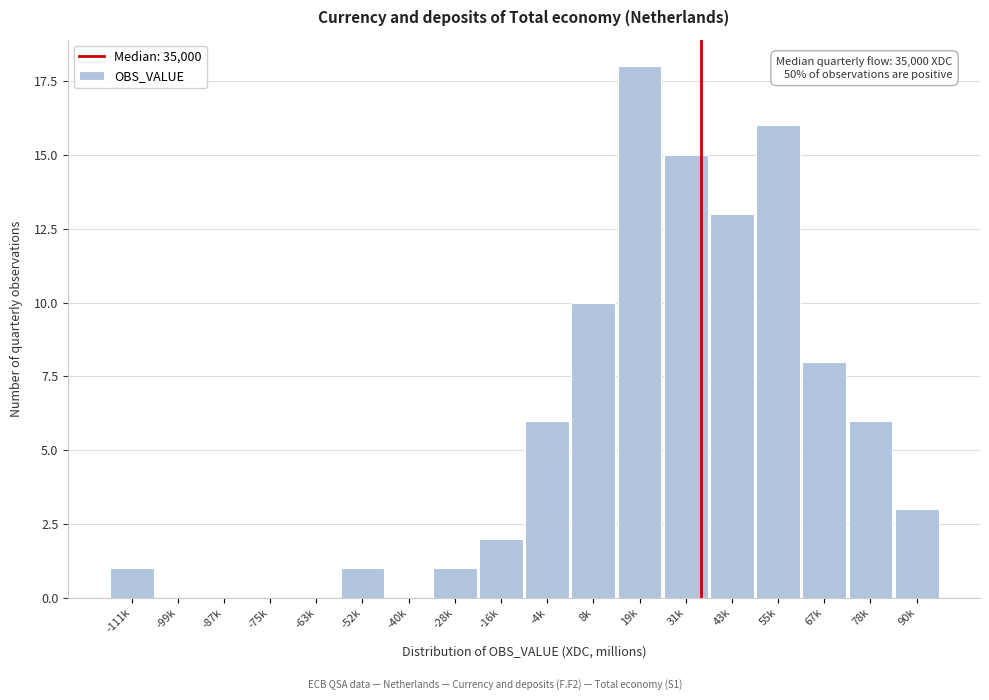

Reading right to left, extract all data points from this chart.

90k=3	78k=6	67k=8	55k=16	43k=13	31k=15	19k=18	8k=10	-4k=6	-16k=2	-28k=1	-40k=0	-52k=1	-63k=0	-75k=0	-87k=0	-99k=0	-111k=1